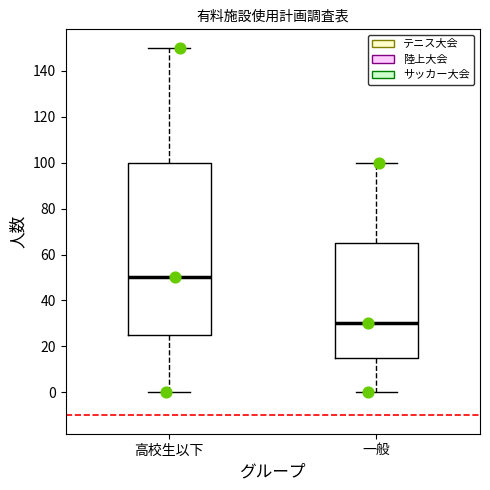

Comparing the boxes themselves (not the whiskers), which one is the tallest?

高校生以下